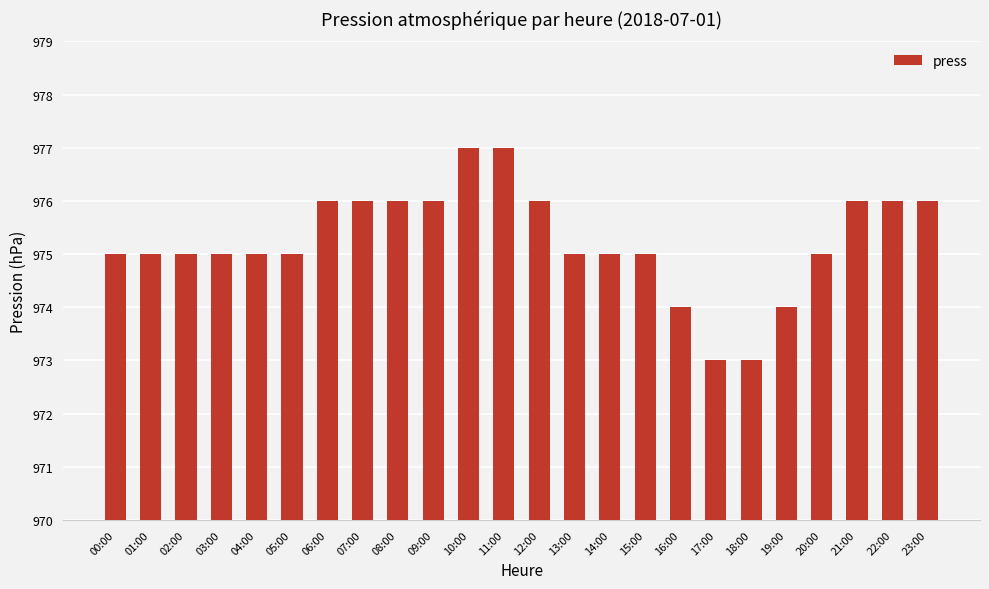

Count the values in the range 975 to 976.

18